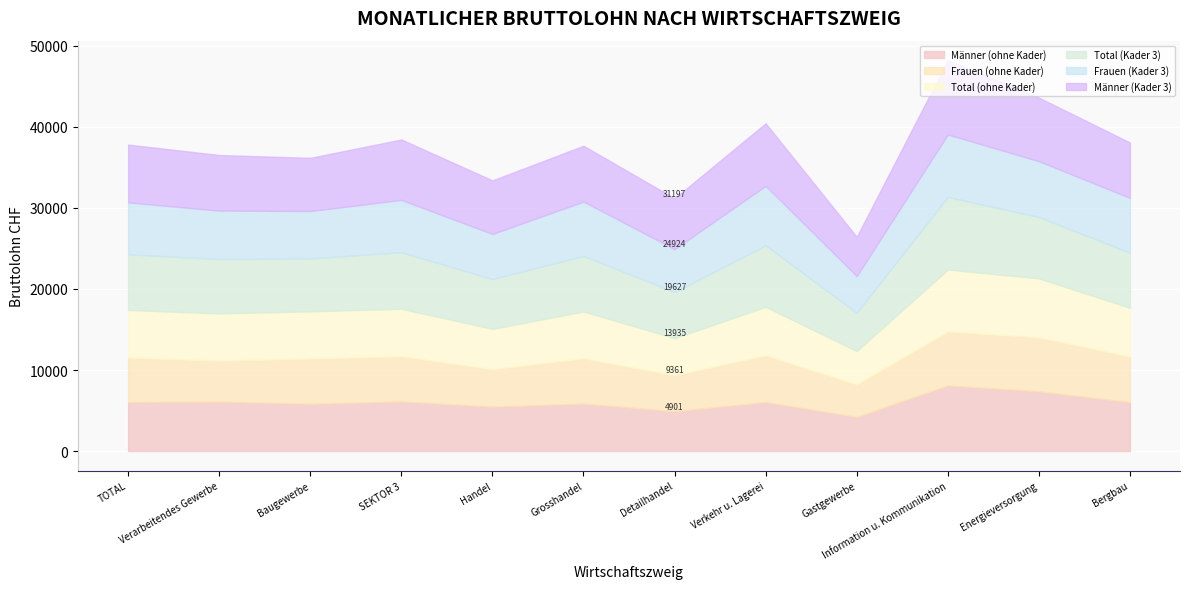

The Total (Kader 3) series shows 6531 at Baugewerbe. True or false?

True